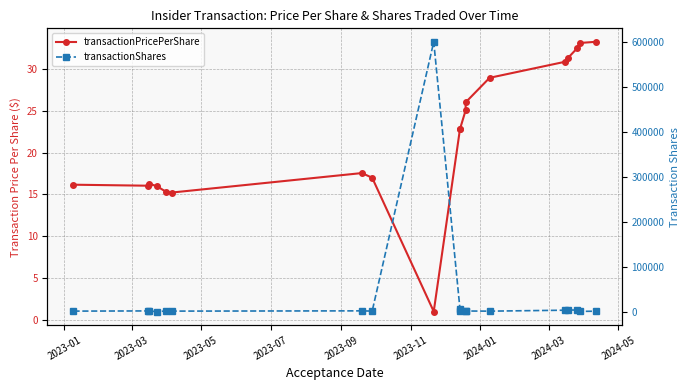

What is the maximum value shown in the chart?

600000.0